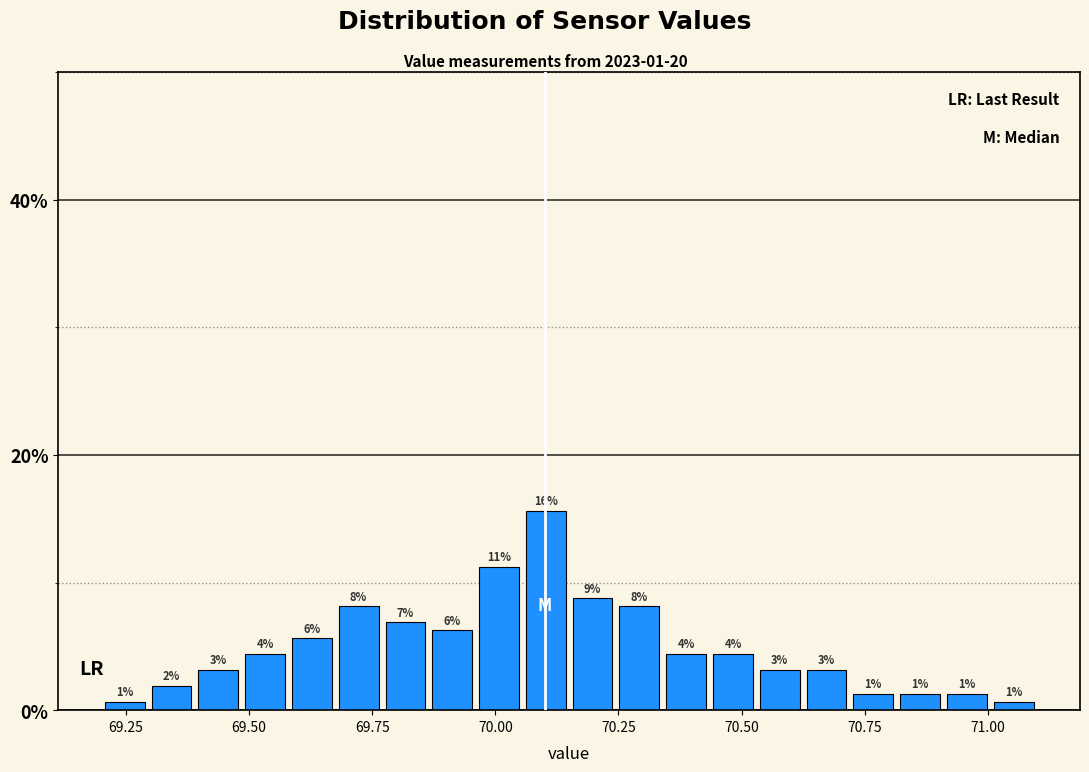

Read against the x-axis, roughly where is the centre of the tallest bar?

70.10